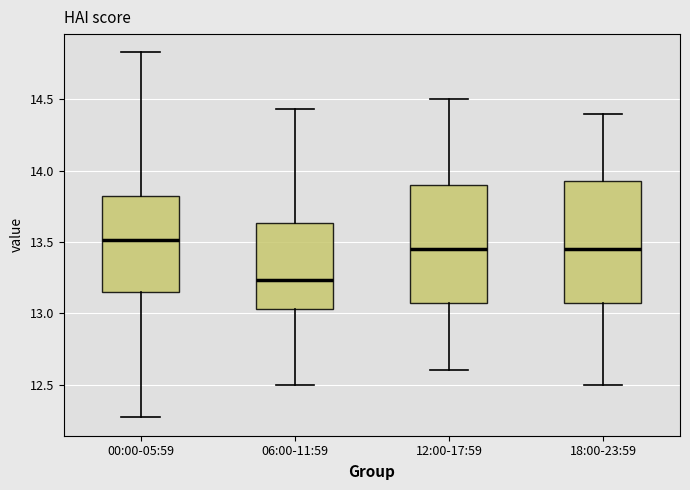

Reading left to right, transcribe this box plot: for each box, give where its median line is, the range the box spans, and where its two whiskers end, as read against the y-axis. The values are not printed on the chart, so give them approximately, as read against the axis.

00:00-05:59: median 13.50, box 13.15 to 13.85, whiskers 12.25 to 14.85
06:00-11:59: median 13.25, box 13.05 to 13.65, whiskers 12.50 to 14.45
12:00-17:59: median 13.45, box 13.10 to 13.90, whiskers 12.60 to 14.50
18:00-23:59: median 13.45, box 13.10 to 13.95, whiskers 12.50 to 14.40